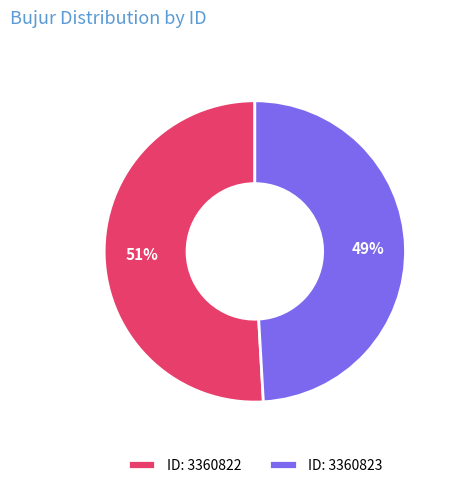

Which category has the biggest portion of the pie?

ID: 3360822